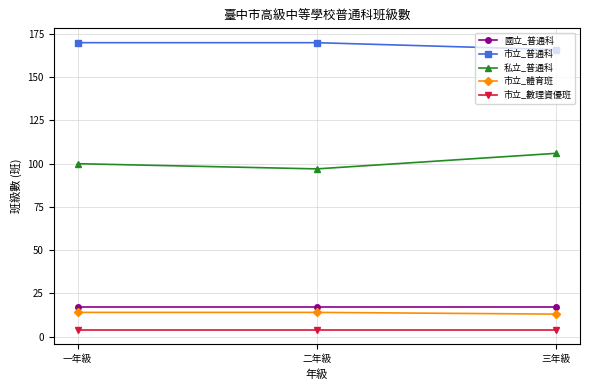

What are all the series names shown in the legend?

國立_普通科, 市立_普通科, 私立_普通科, 市立_體育班, 市立_數理資優班